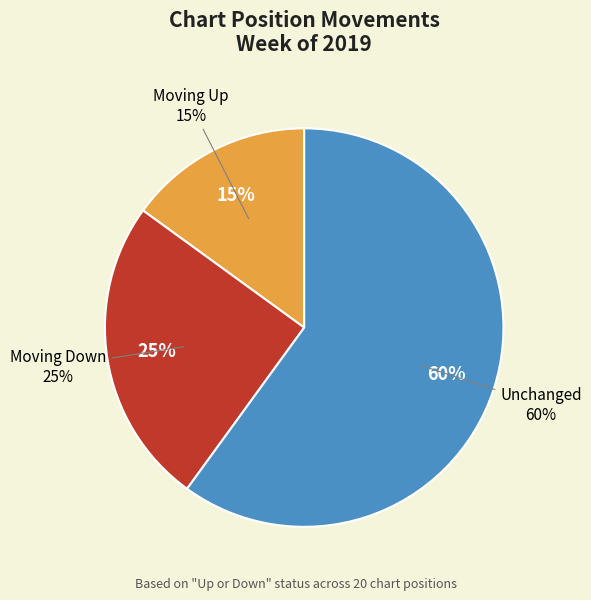

True or false: up accounts for 9% of the total.

False